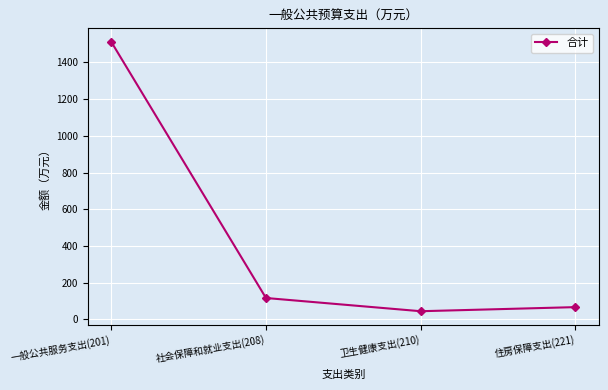

Where is the data nearest to the value 778?

社会保障和就业支出(208)